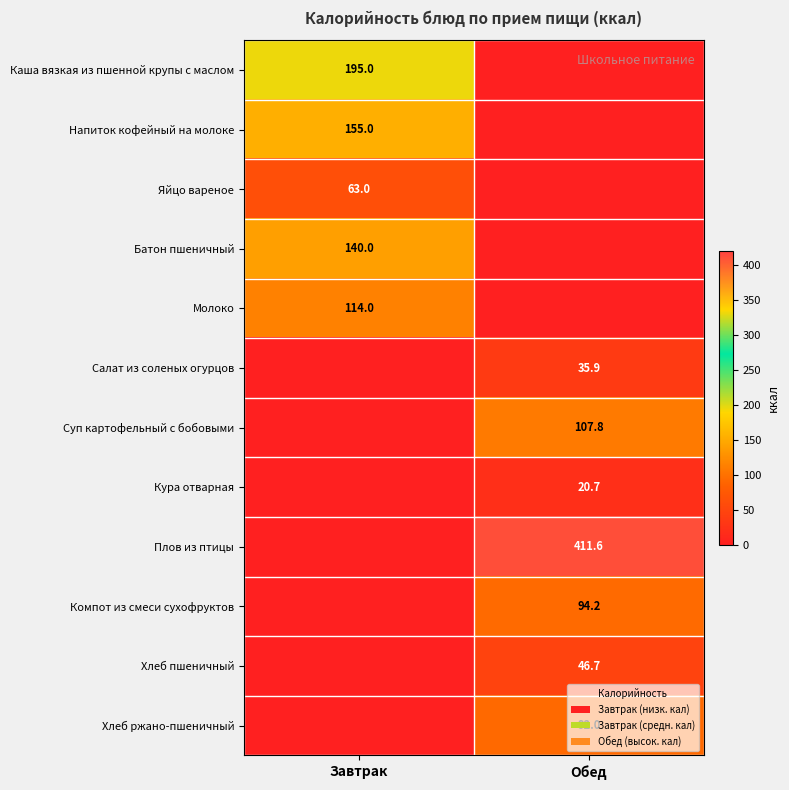

Is the value of Молоко at Завтрак greater than the value of Хлеб ржано-пшеничный at Обед?

Yes